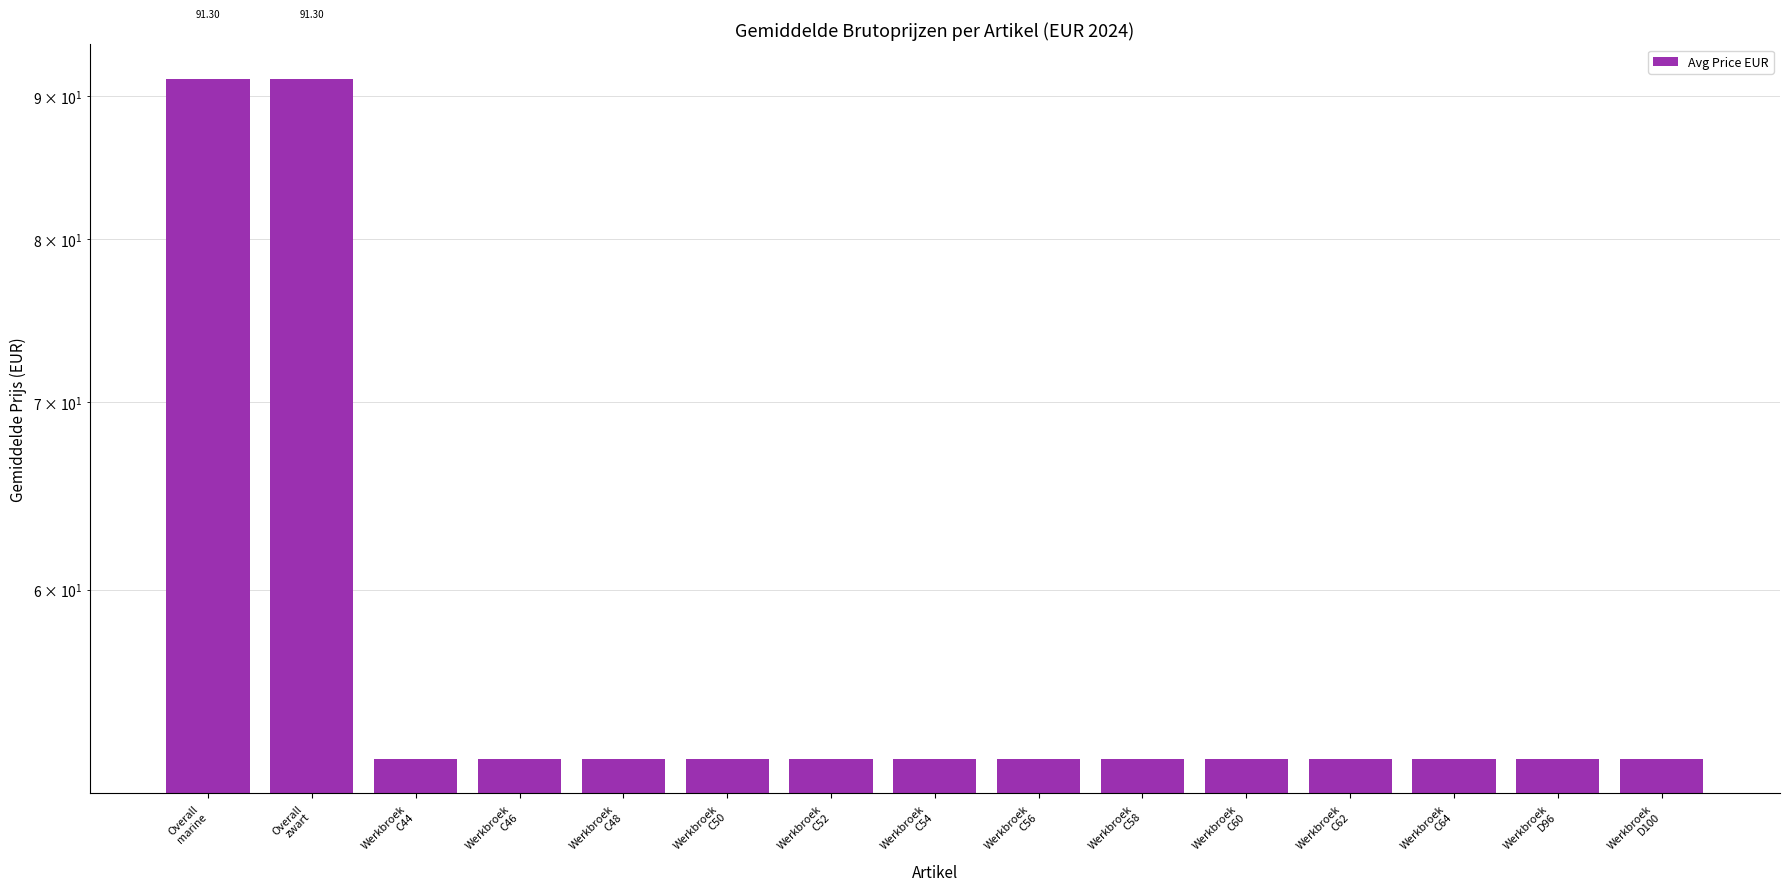

Rank the categories by value from lowest to highest.

Werkbroek
C44, Werkbroek
C46, Werkbroek
C48, Werkbroek
C50, Werkbroek
C52, Werkbroek
C54, Werkbroek
C56, Werkbroek
C58, Werkbroek
C60, Werkbroek
C62, Werkbroek
C64, Werkbroek
D96, Werkbroek
D100, Overall
marine, Overall
zwart